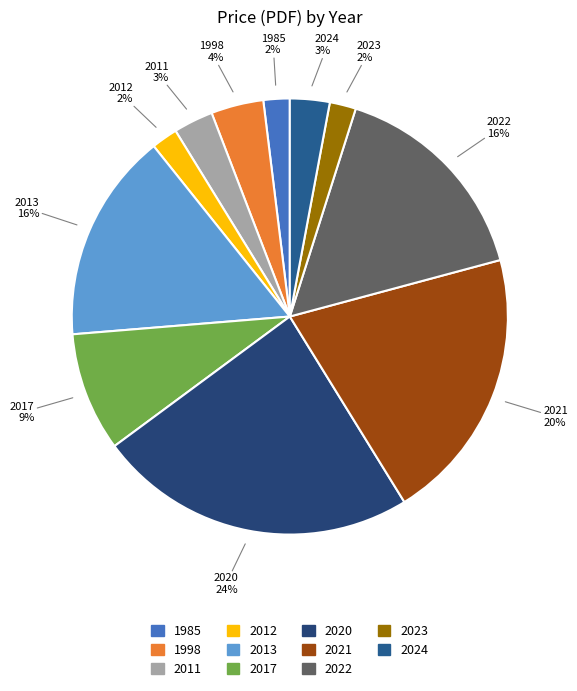

Do 1985 and 1998 together represent more than half of the pie?

No